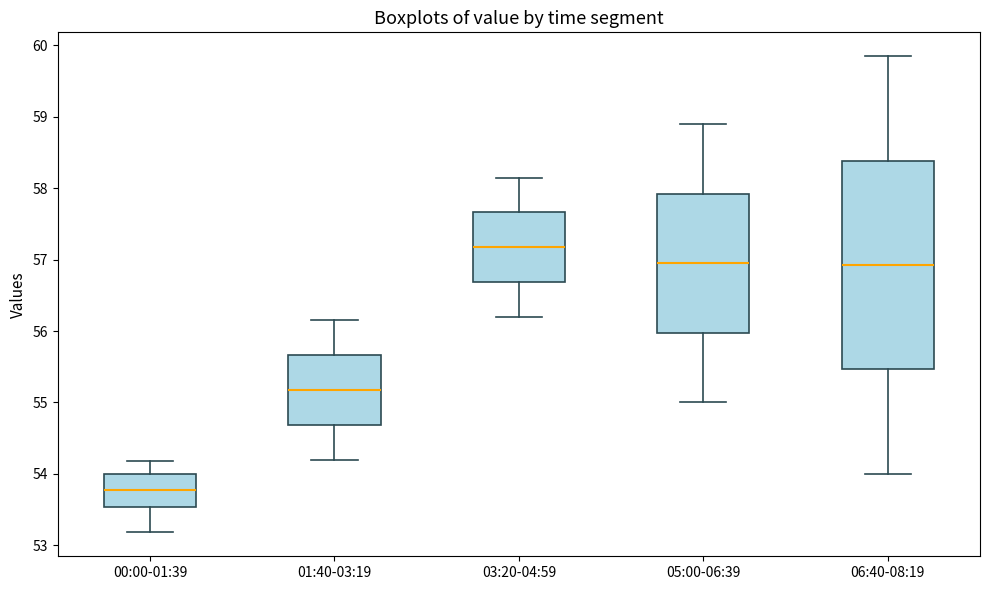

Where does the upper whisker of the box for 05:00-06:39 end on the y-axis? The values are not printed on the chart, so give them approximately, as read against the axis.

58.9